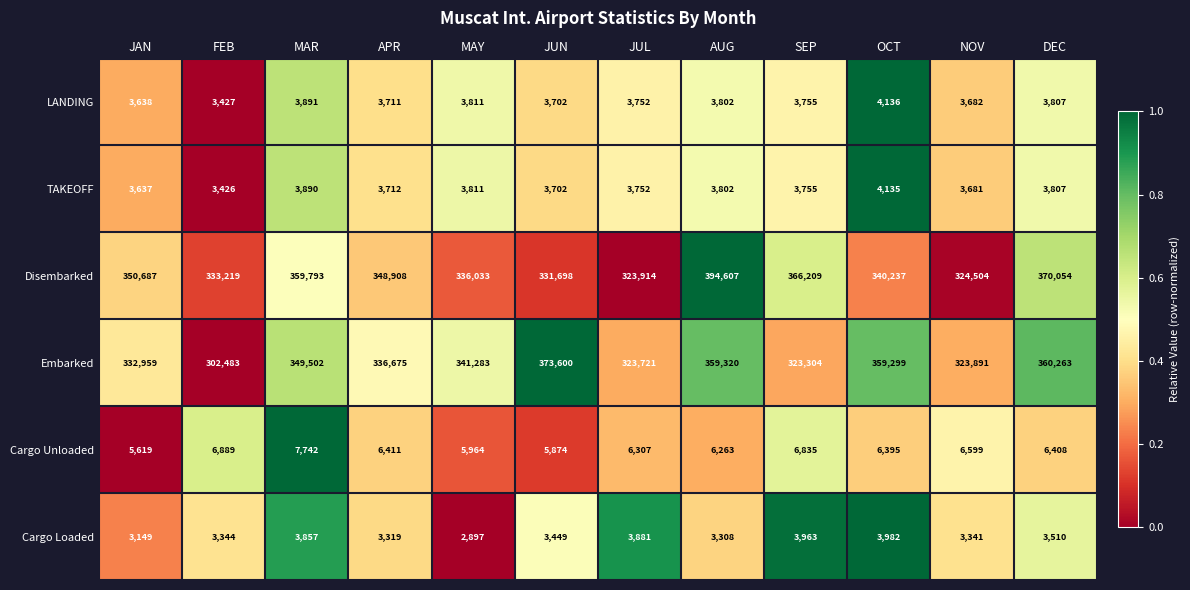

How many series are shown in this chart?

6